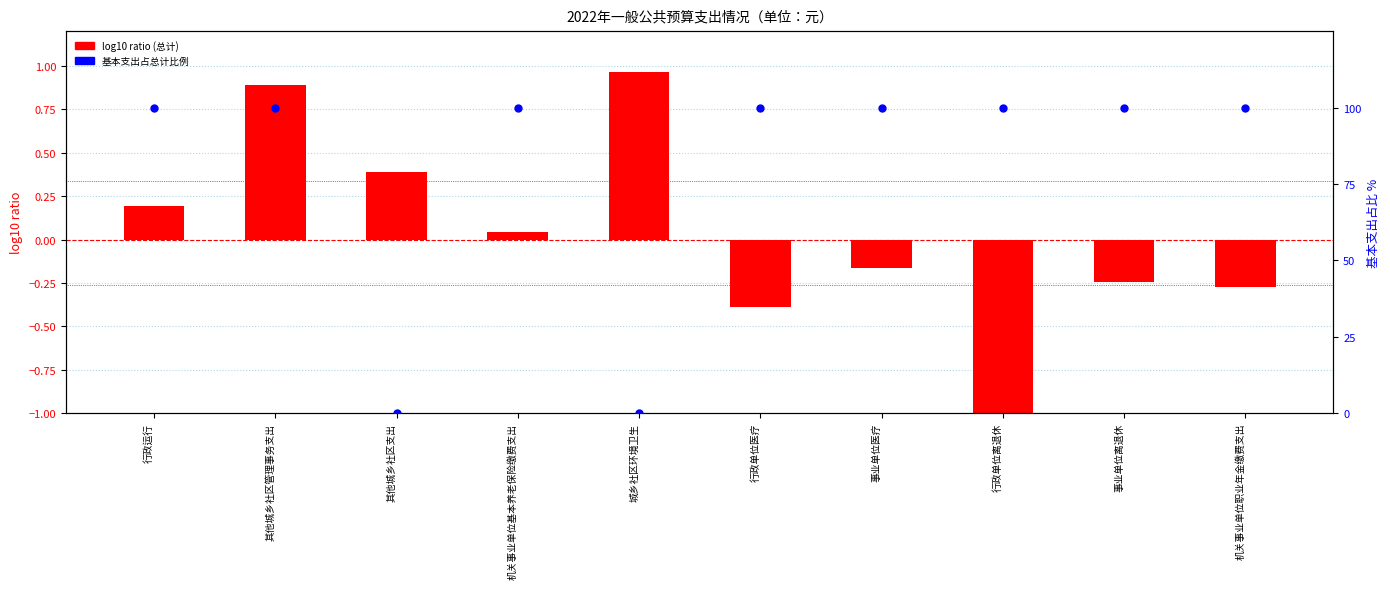

What is the total value across all series at 机关事业单位基本养老保险缴费支出?

100.0